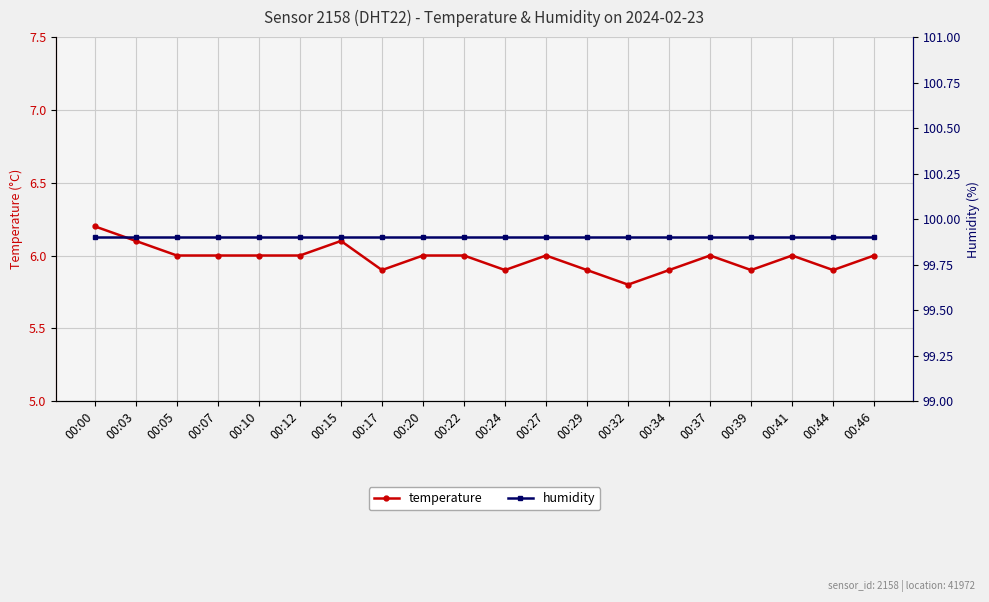

How many interior local valleys does the temperature series have?

5